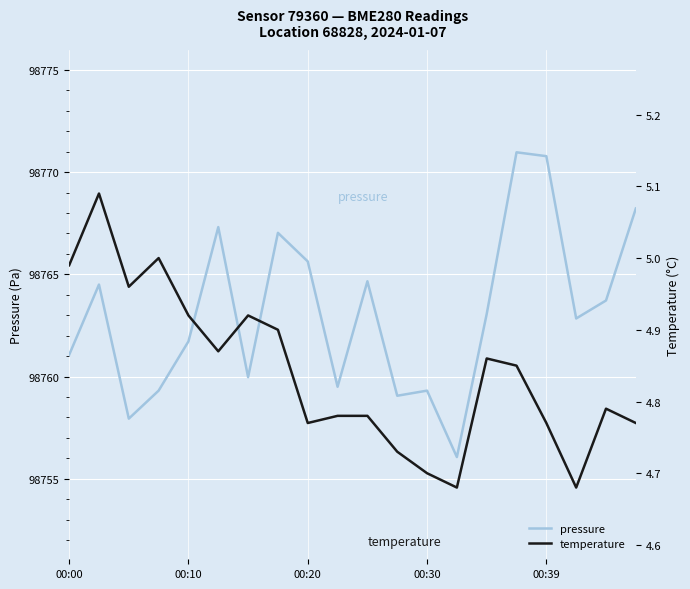

Is it true that pressure equals 47688.4 at 00:10?

False